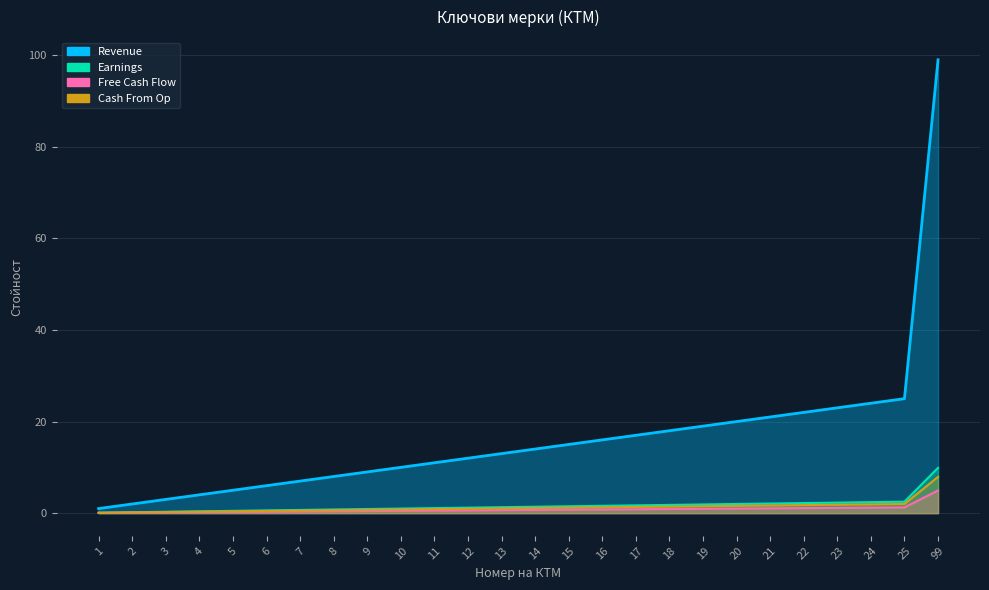

List the labels in order of Cash From Op value, smallest first.

1, 2, 3, 4, 5, 6, 7, 8, 9, 10, 11, 12, 13, 14, 15, 16, 17, 18, 19, 20, 21, 22, 23, 24, 25, 99